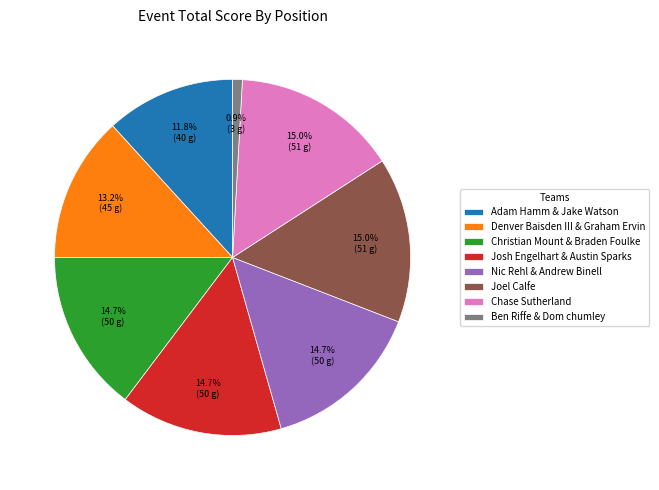

Which has a higher value, Chase Sutherland or Ben Riffe & Dom chumley?

Chase Sutherland